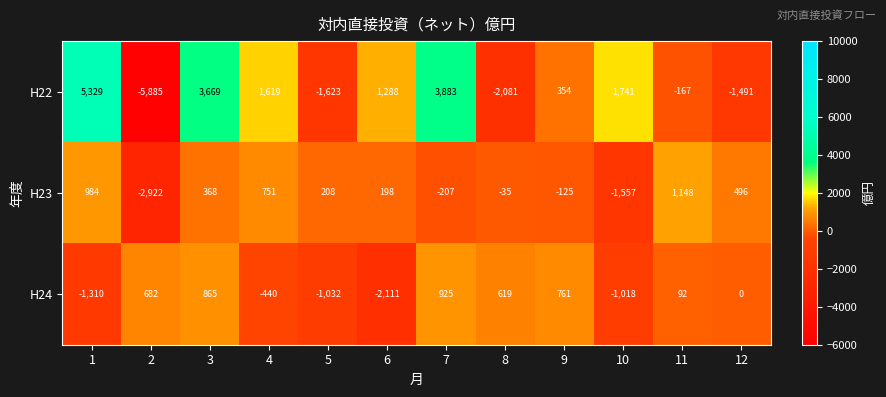

What is the sum of the H23 values at 2 and 5?

-2714